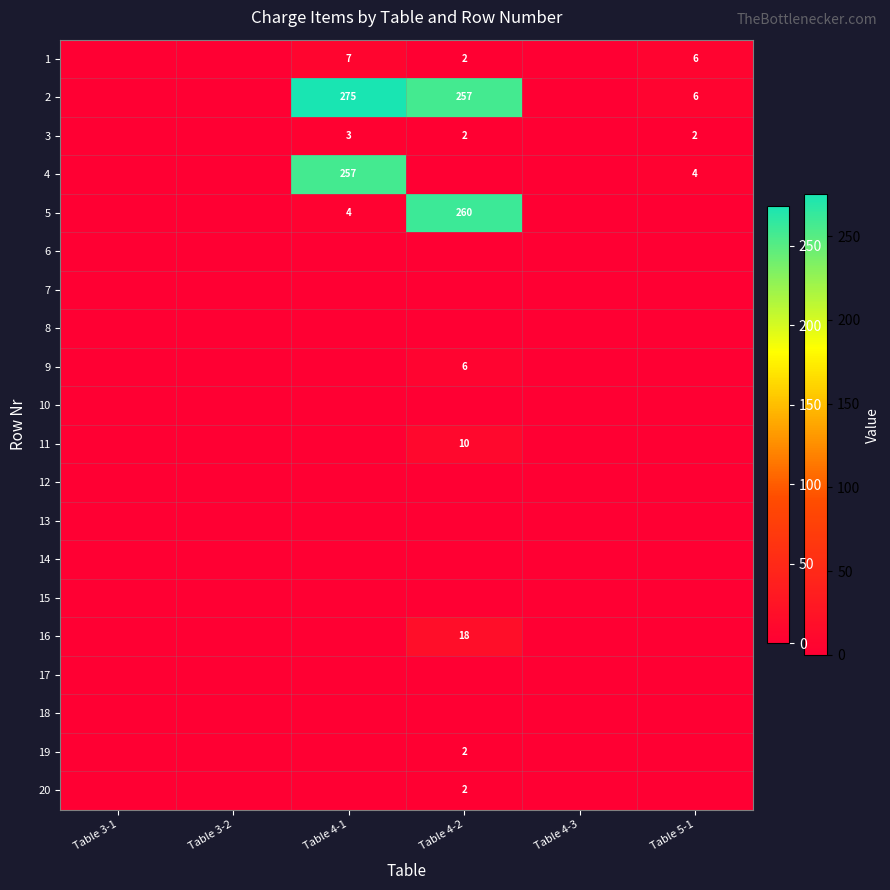

True or false: 1 has a value of 6 at Table 5-1.

True